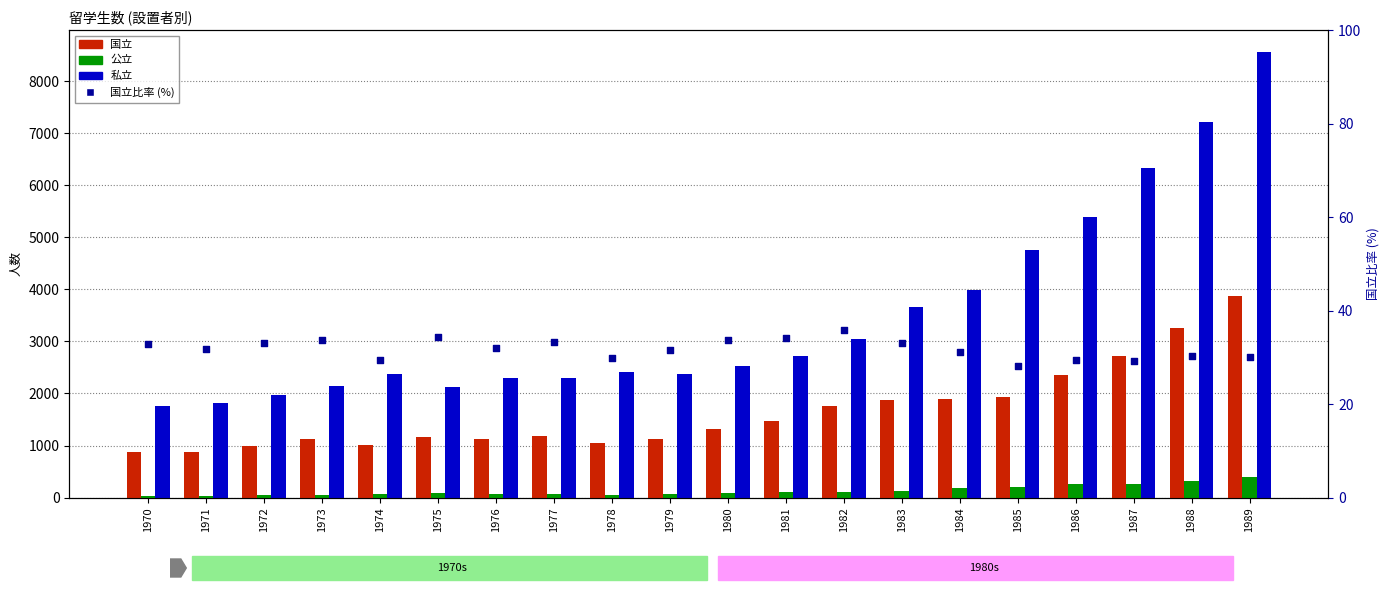

What is the total value across all series at 1986?

8023.5